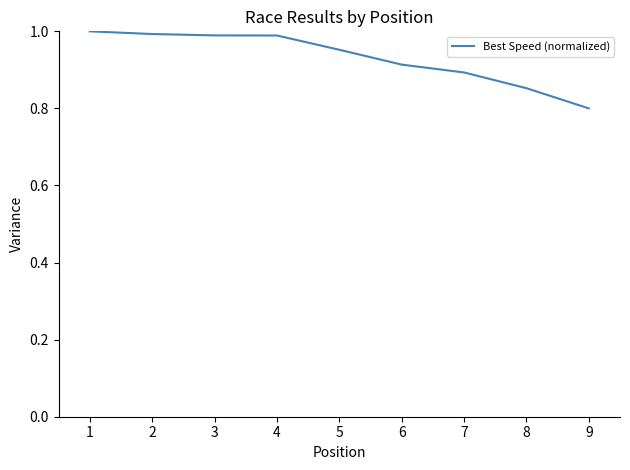

Where is the data nearest to the value 0?

9